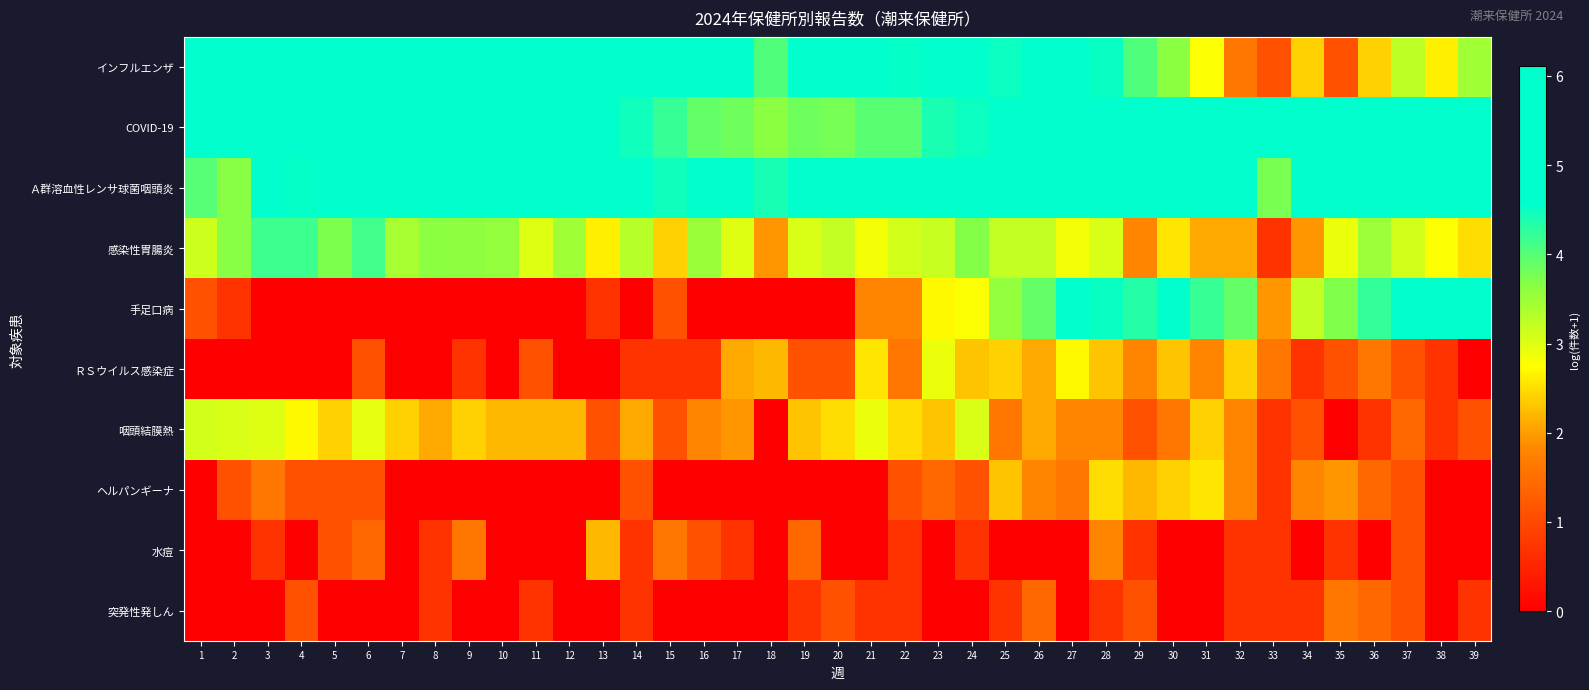

Rank the series at 30 from lowest to highest value.

水痘, 突発性発しん, 咽頭結膜熱, ＲＳウイルス感染症, ヘルパンギーナ, 感染性胃腸炎, インフルエンザ, 手足口病, Ａ群溶血性レンサ球菌咽頭炎, COVID-19